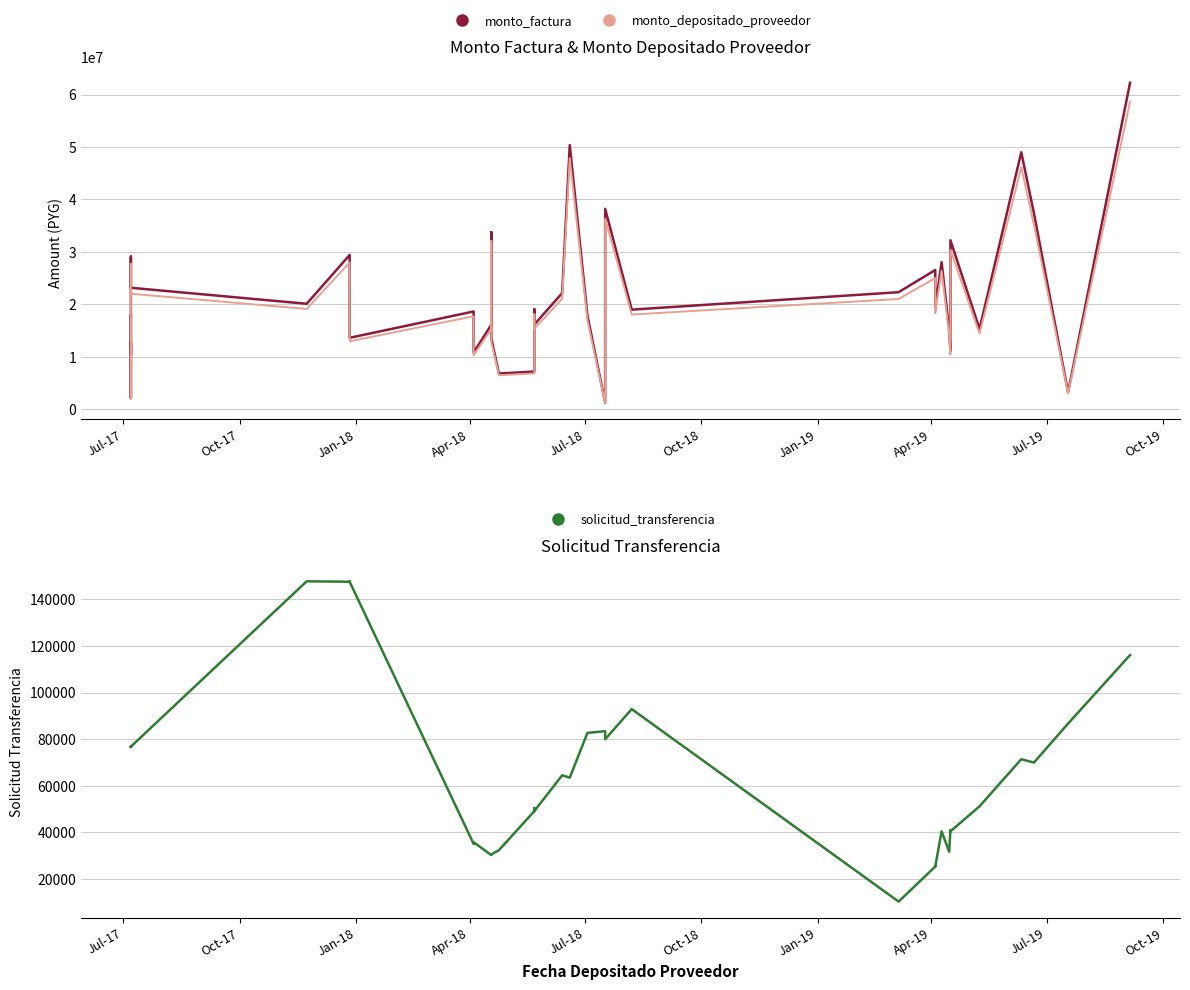

How many distinct data groups are displayed?

3